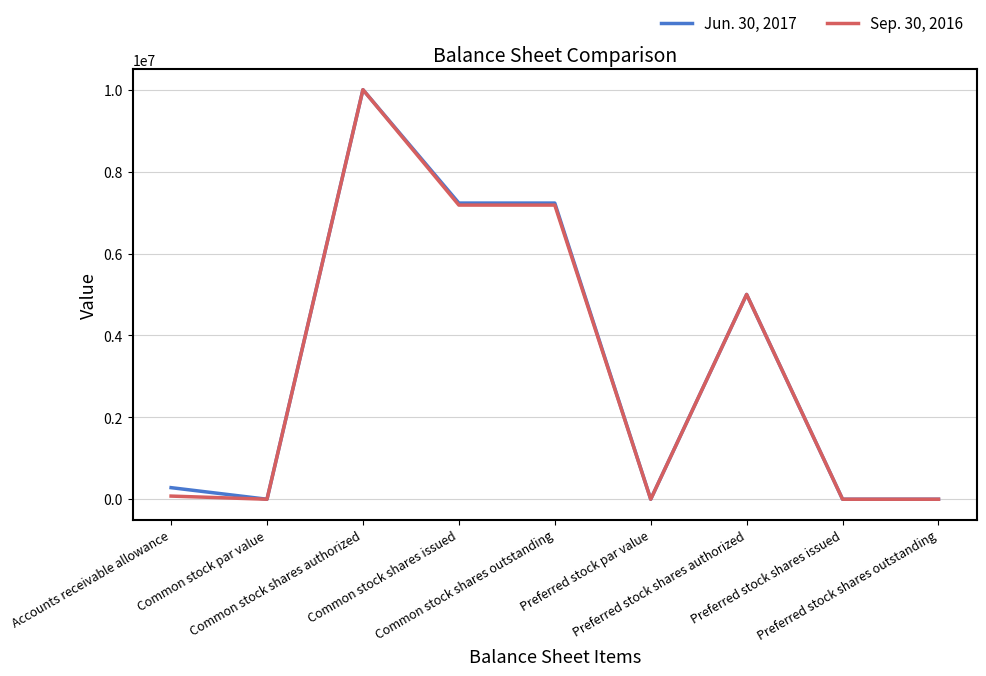

List the series in order of their overall mean, lowest first.

Sep. 30, 2016, Jun. 30, 2017